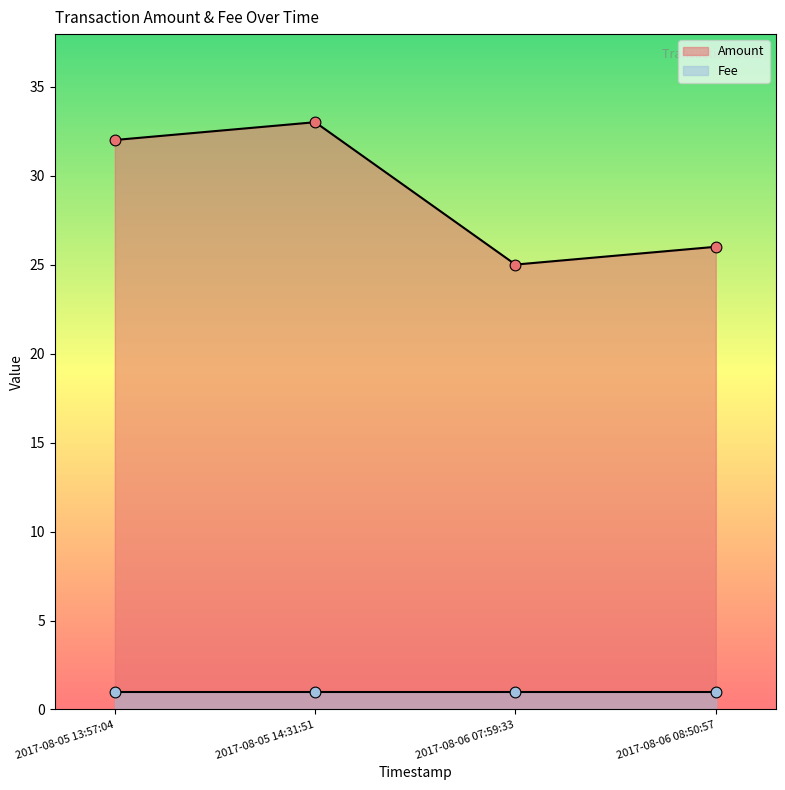

What is the ratio of the value at 2017-08-06 07:59:33 to the value at 2017-08-05 13:57:04?

0.8